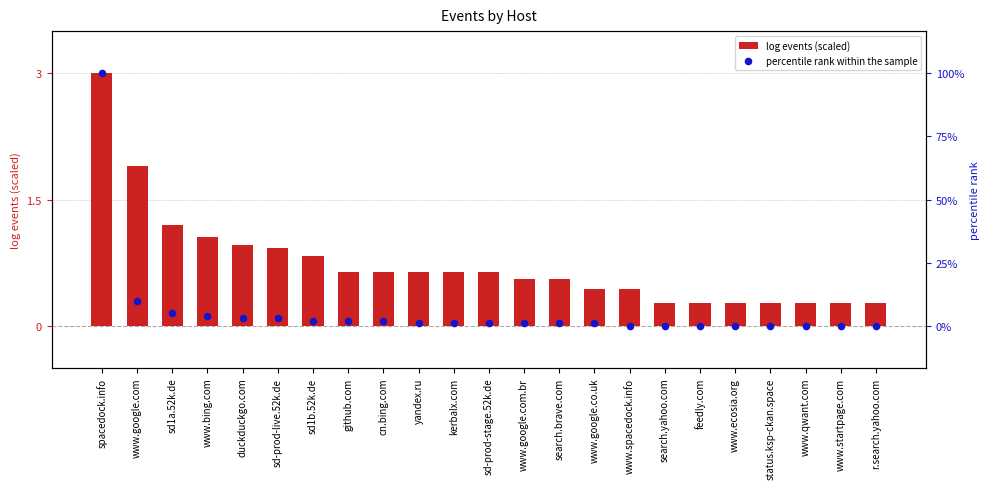

Which series reaches the minimum Y coordinate?

percentile rank within the sample